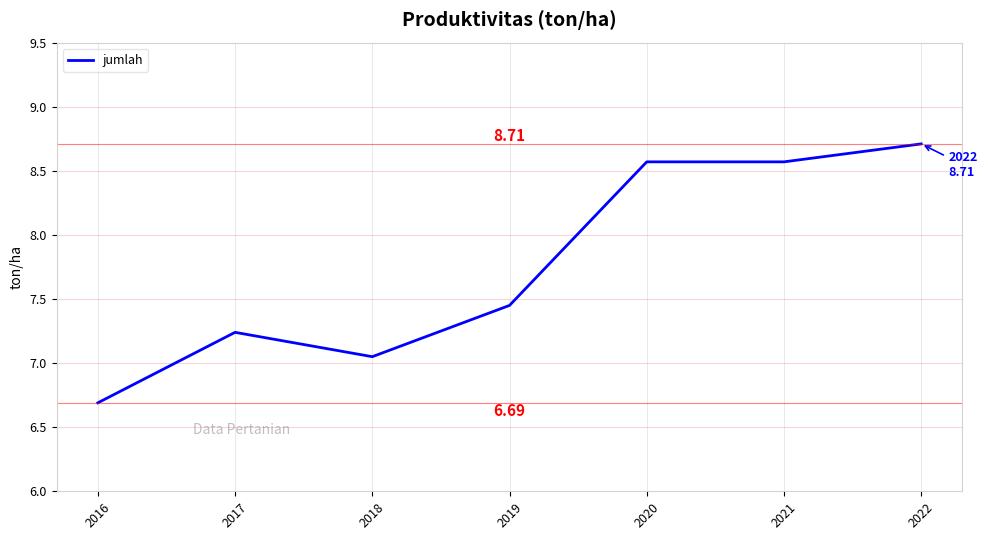

What value does the data have at 2021?

8.6